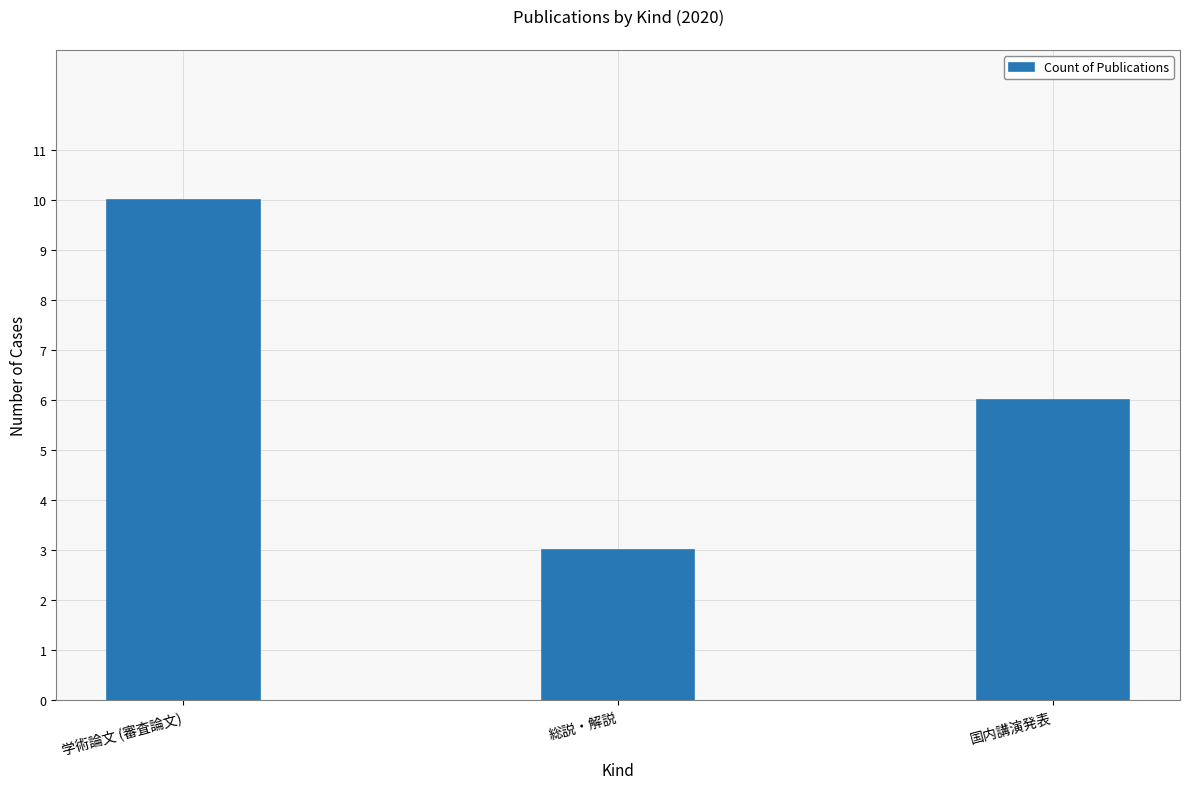

What is the label of the 2nd bar from the left?

総説・解説